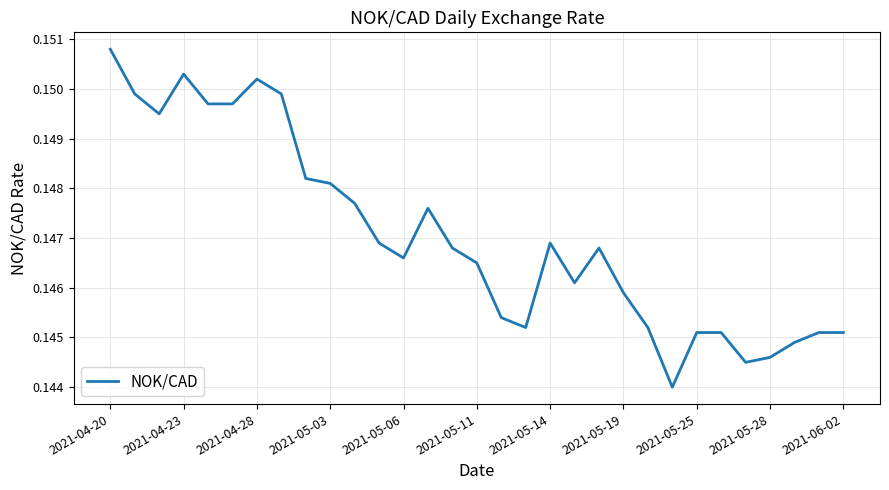

Where is the first local maximum?

2021-04-23